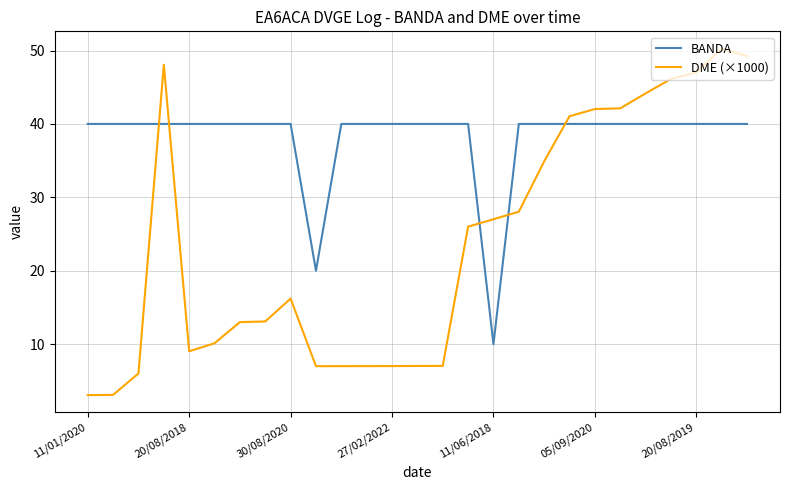

What is the average value of the BANDA series?

38.1